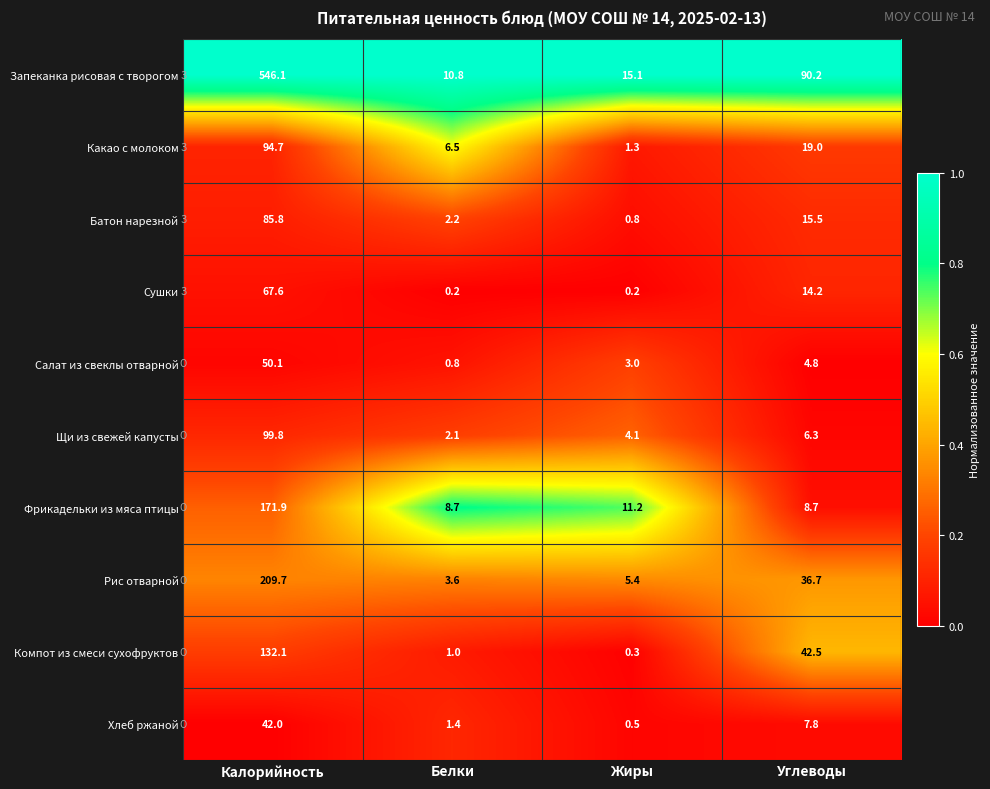

Rank the series by their maximum value, from lowest to highest.

Хлеб ржаной, Салат из свеклы отварной, Сушки, Батон нарезной, Какао с молоком, Щи из свежей капусты, Компот из смеси сухофруктов, Фрикадельки из мяса птицы, Рис отварной, Запеканка рисовая с творогом